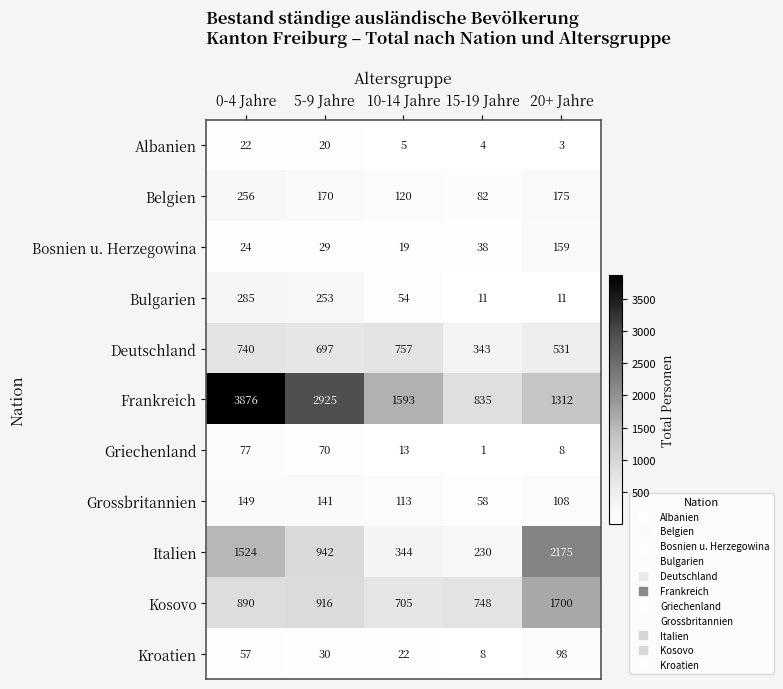

Which series has the widest spread of values?

Frankreich